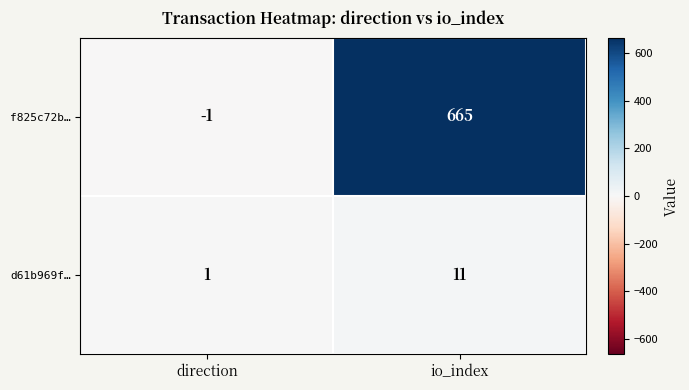

What is the difference between the maximum and minimum values in the d61b969f… series?

10